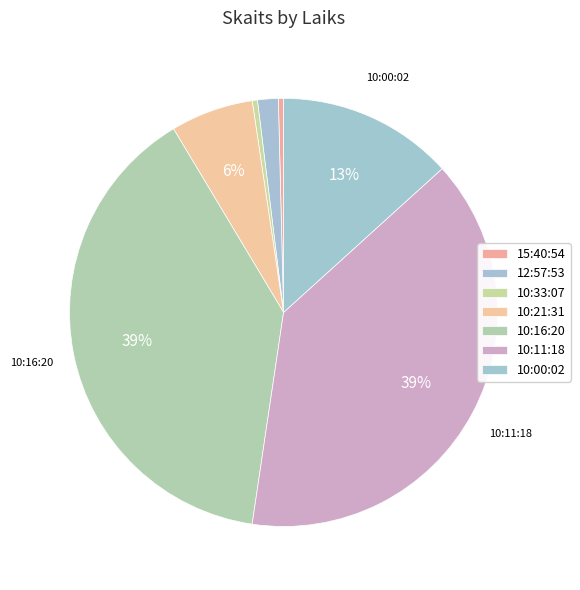

To the nearest percent, what percentage of the pie is 10:21:31?

6%